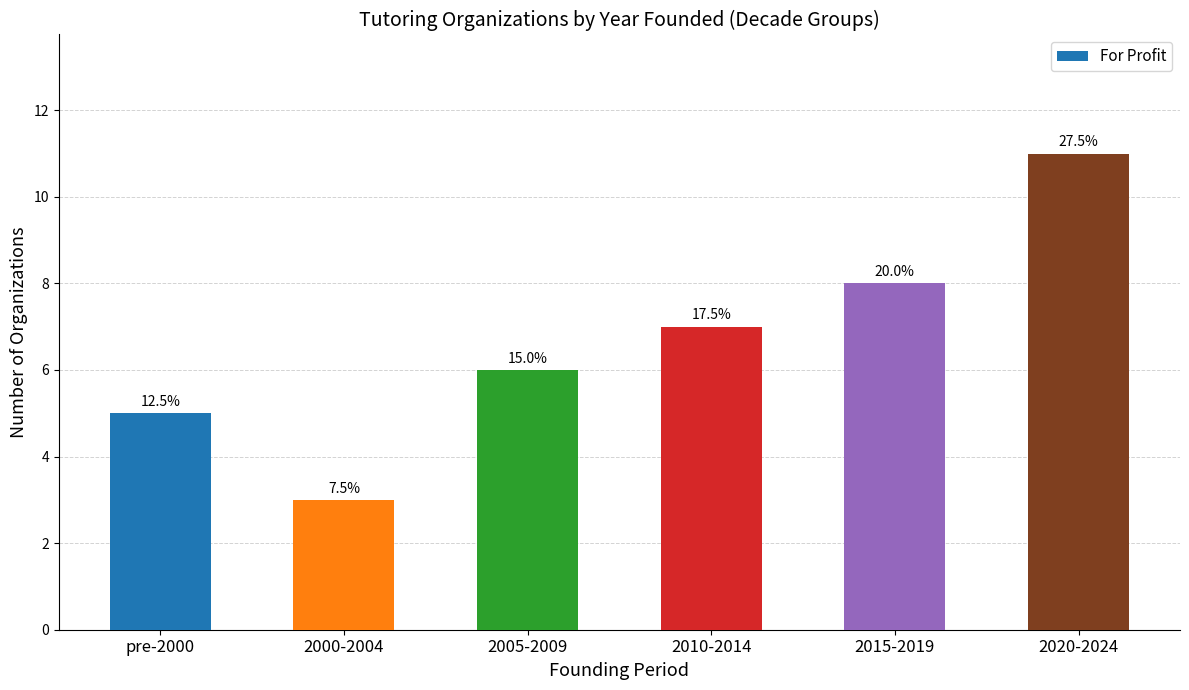

Are the bars horizontal?

No